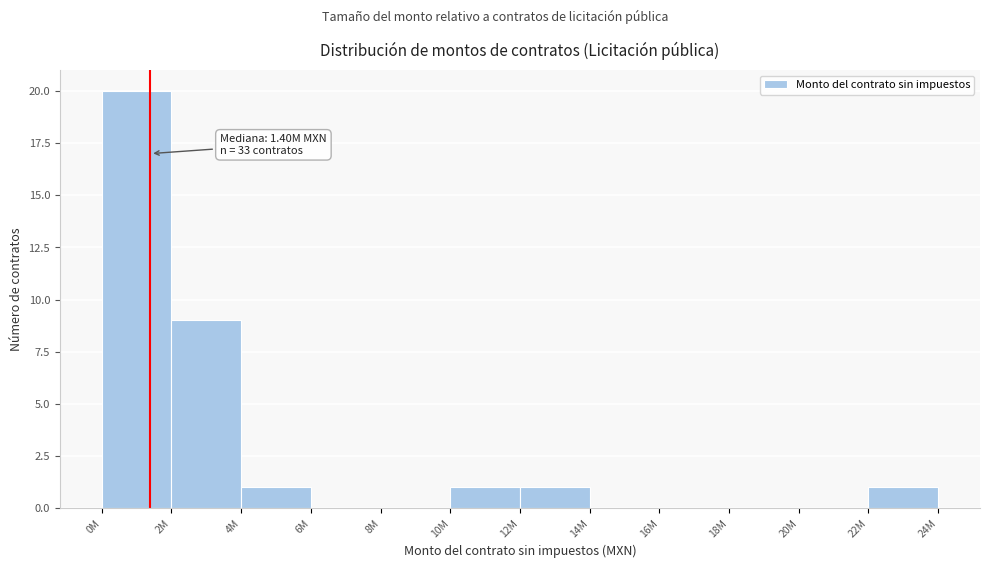

Reading left to right, list all the values displayed in this chart.

0M=20	2M=9	4M=1	6M=0	8M=0	10M=1	12M=1	14M=0	16M=0	18M=0	20M=0	22M=1